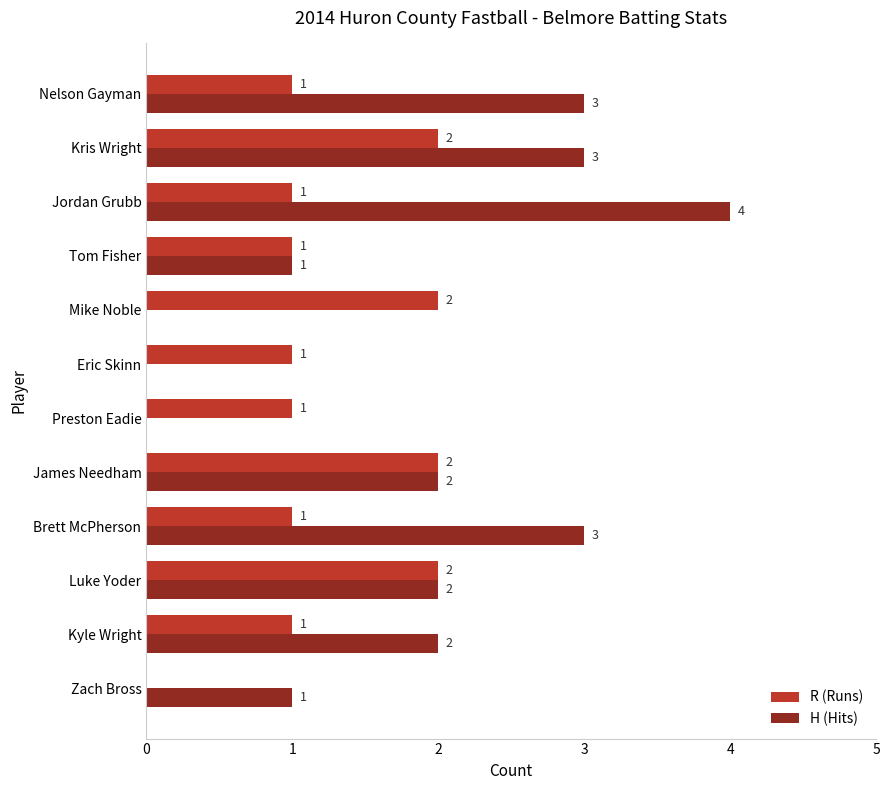

What is the sum of all R (Runs) values?

15